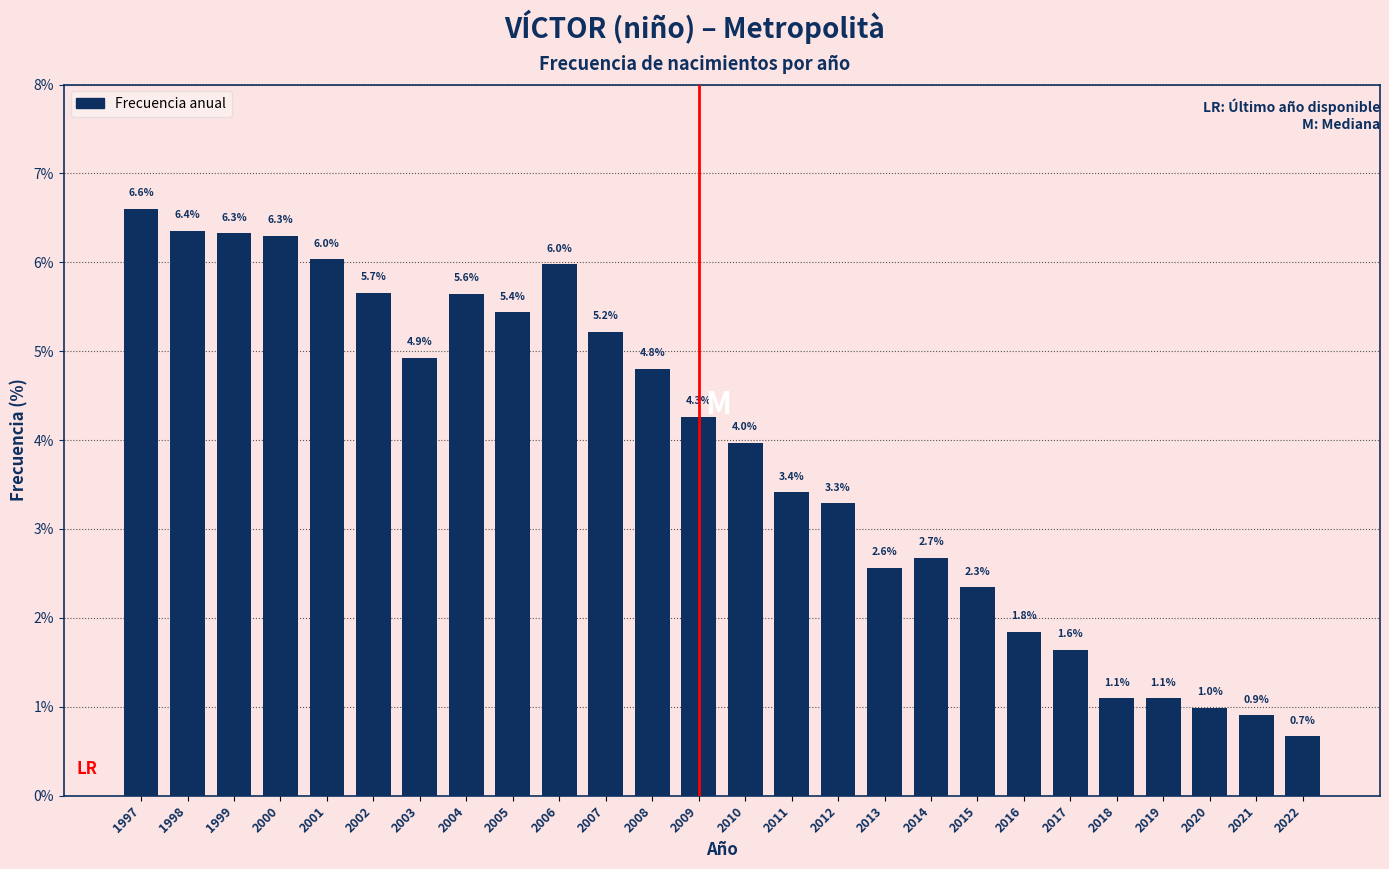

Reading left to right, list all the values displayed in this chart.

6.6	6.4	6.3	6.3	6.0	5.7	4.9	5.6	5.4	6.0	5.2	4.8	4.3	4.0	3.4	3.3	2.6	2.7	2.3	1.8	1.6	1.1	1.1	1.0	0.9	0.7